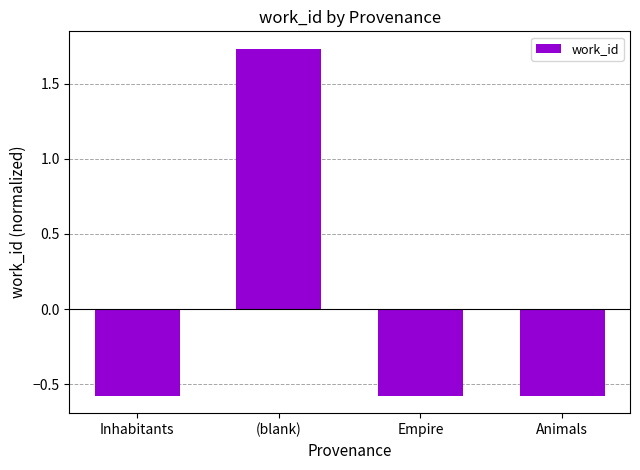

At which label does the data first exceed 0?

(blank)